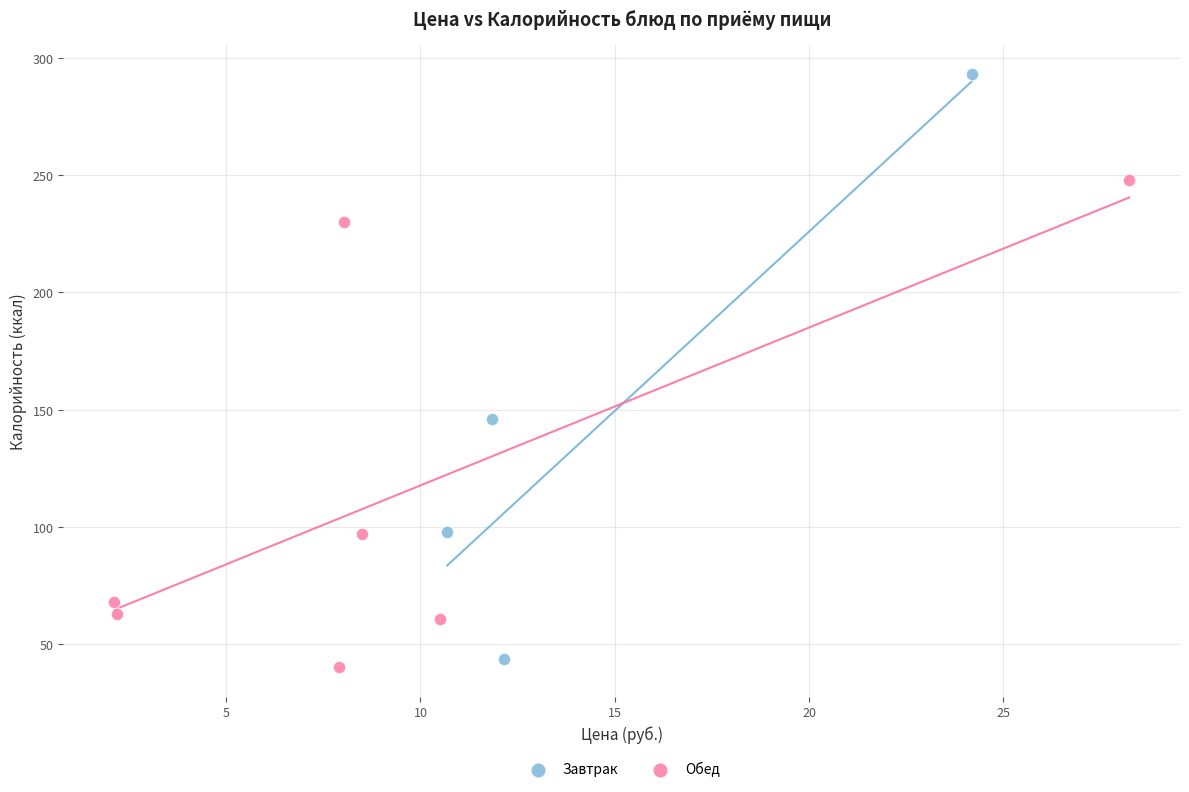

Which series reaches the maximum Y coordinate?

Завтрак